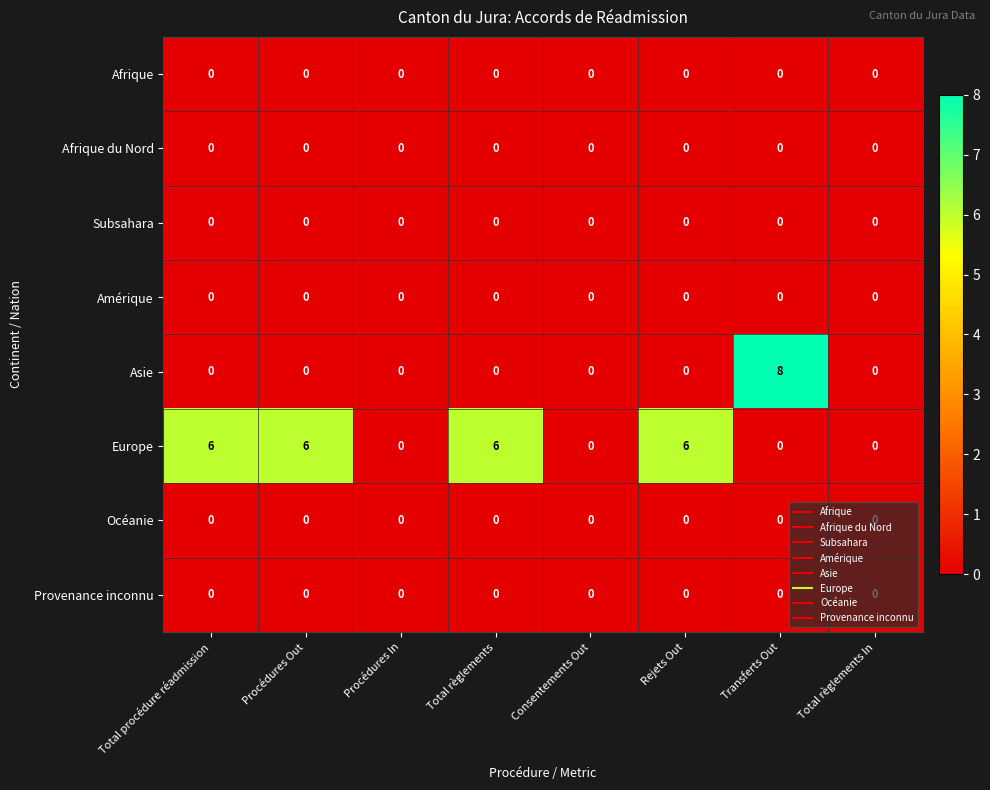

At which category is the sum across all series the highest?

Transferts Out